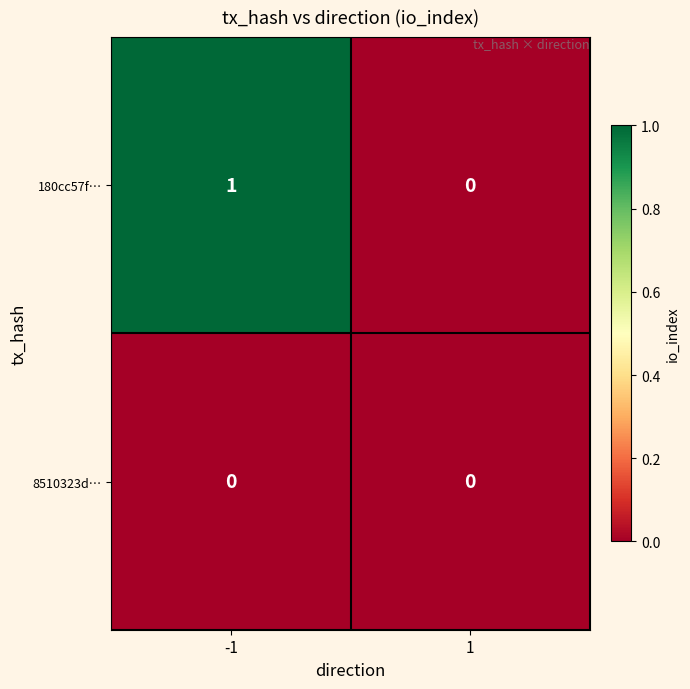

Which series changed the most between -1 and 1?

180cc57f…